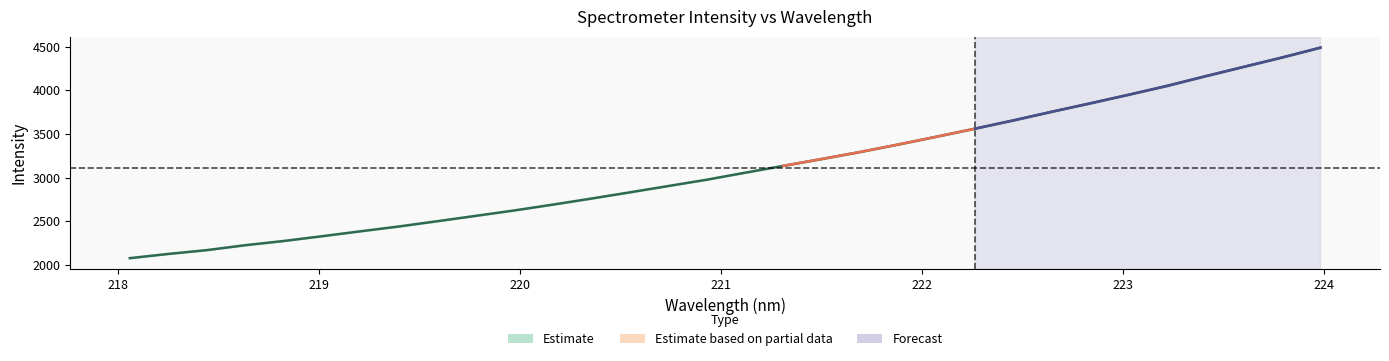

List the labels in order of value, largest first.

223.9802, 223.7895, 223.5987, 223.408, 223.2172, 223.0264, 222.8355, 222.6447, 222.4538, 222.263, 222.0721, 221.8812, 221.6902, 221.4993, 221.3083, 221.1174, 220.9264, 220.7354, 220.5444, 220.3533, 220.1623, 219.9712, 219.7801, 219.589, 219.3979, 219.2067, 219.0156, 218.8244, 218.6332, 218.442, 218.2508, 218.0596